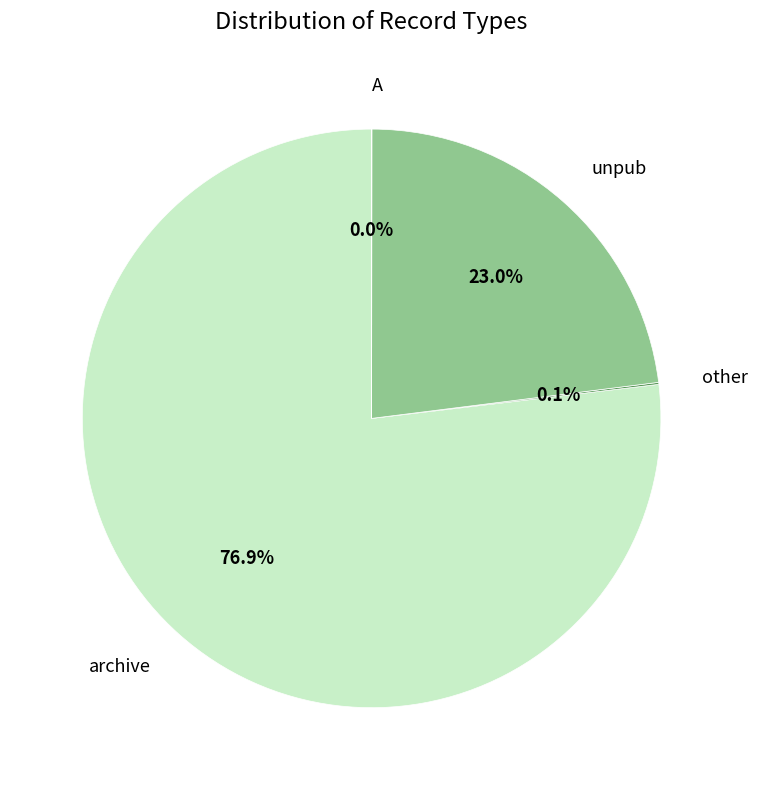

Is there a majority slice in this chart?

Yes